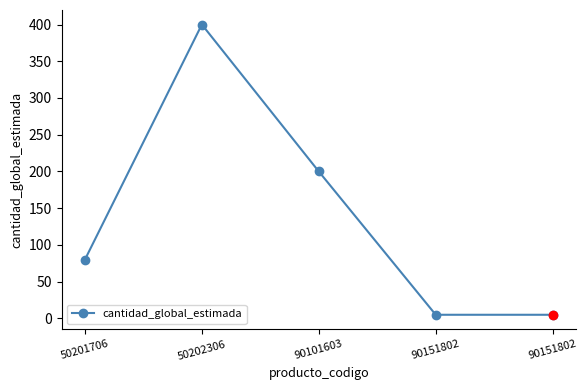

List the labels in order of value, largest first.

50202306, 90101603, 50201706, 90151802, 90151802